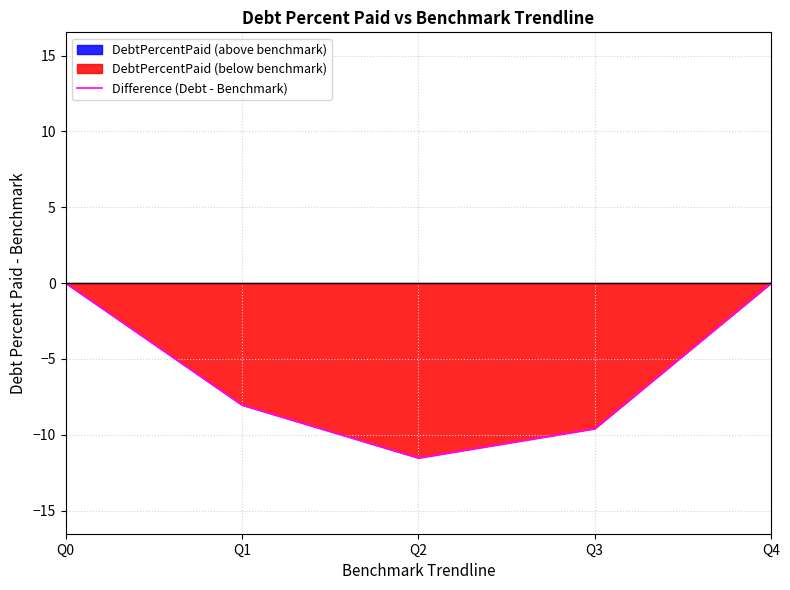

Which category has the lowest value across all series?

Q2